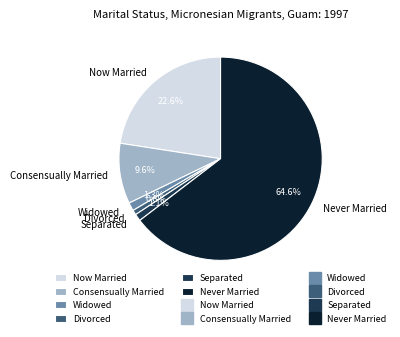

Which category has the biggest portion of the pie?

Never Married